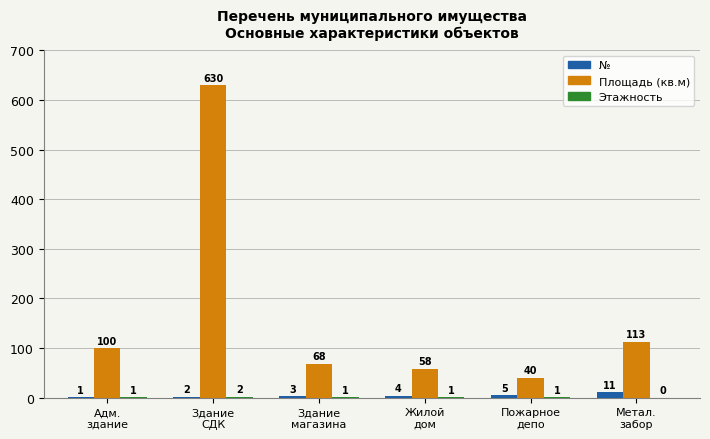

What is the difference between the № values at Метал.
забор and Адм.
здание?

10